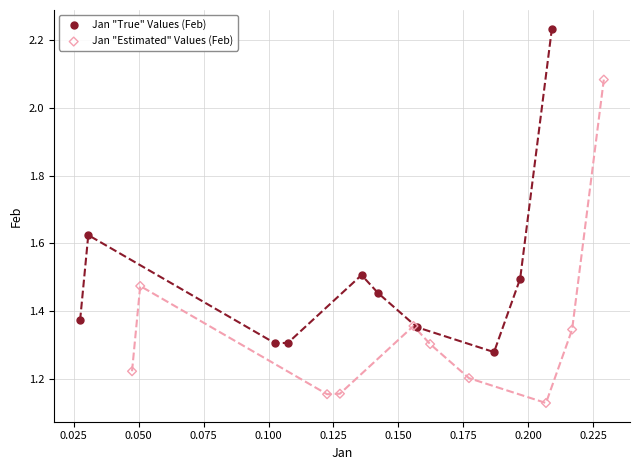

Which series reaches the minimum Y coordinate?

Jan "Estimated" Values (Feb)